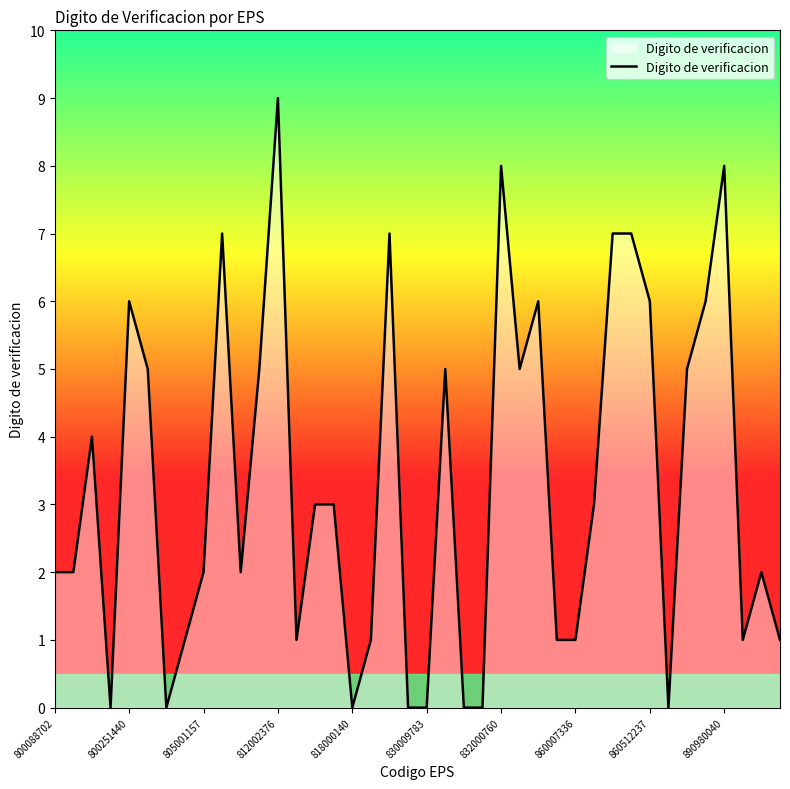

True or false: the data has more than 0 interior local peaks.

True